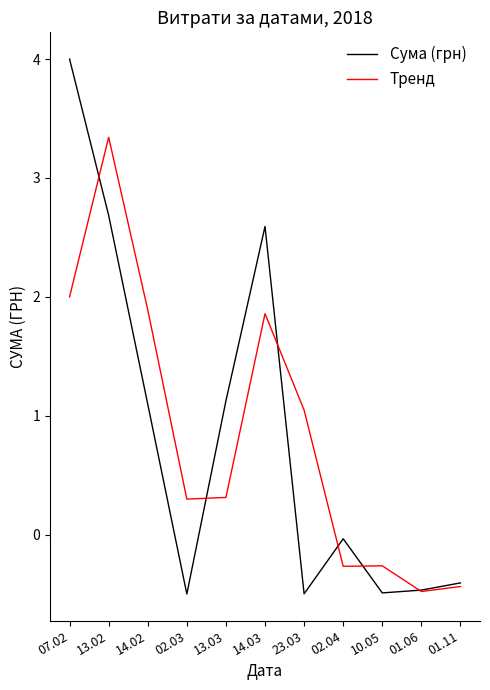

At which label does Тренд reach its minimum?

01.06